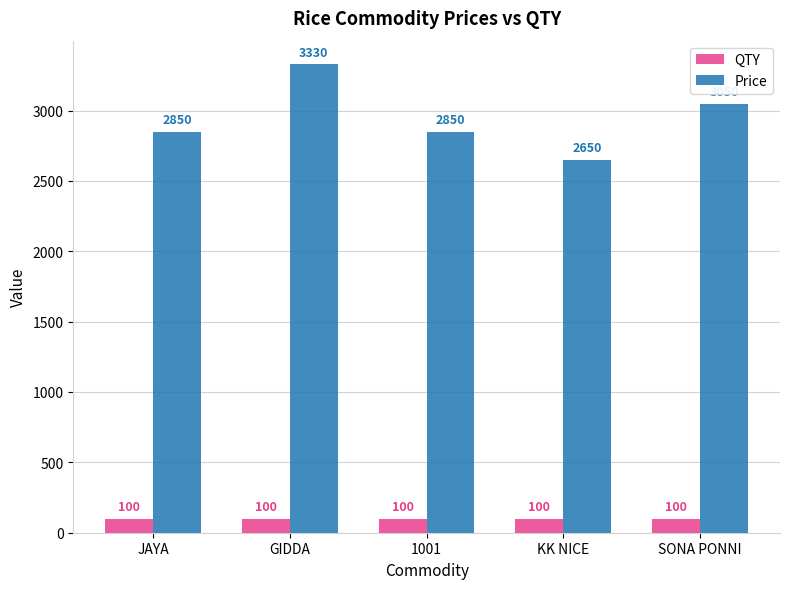

The value of Price at 1001 is 4494. True or false?

False